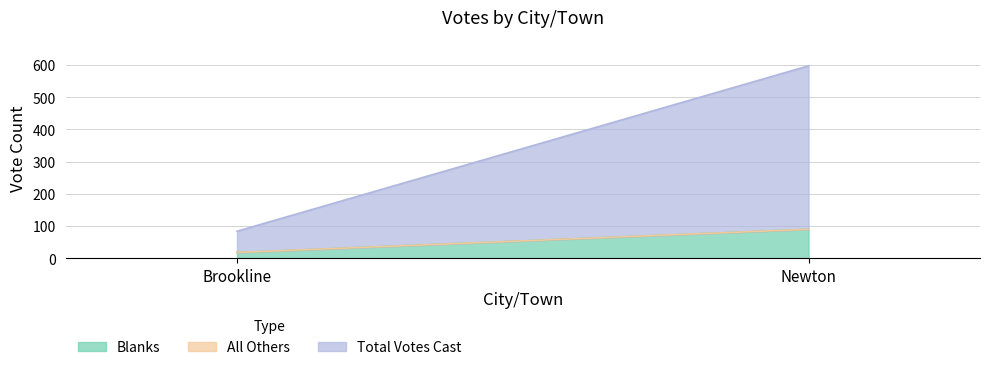

What are all the series names shown in the legend?

Blanks, All Others, Total Votes Cast